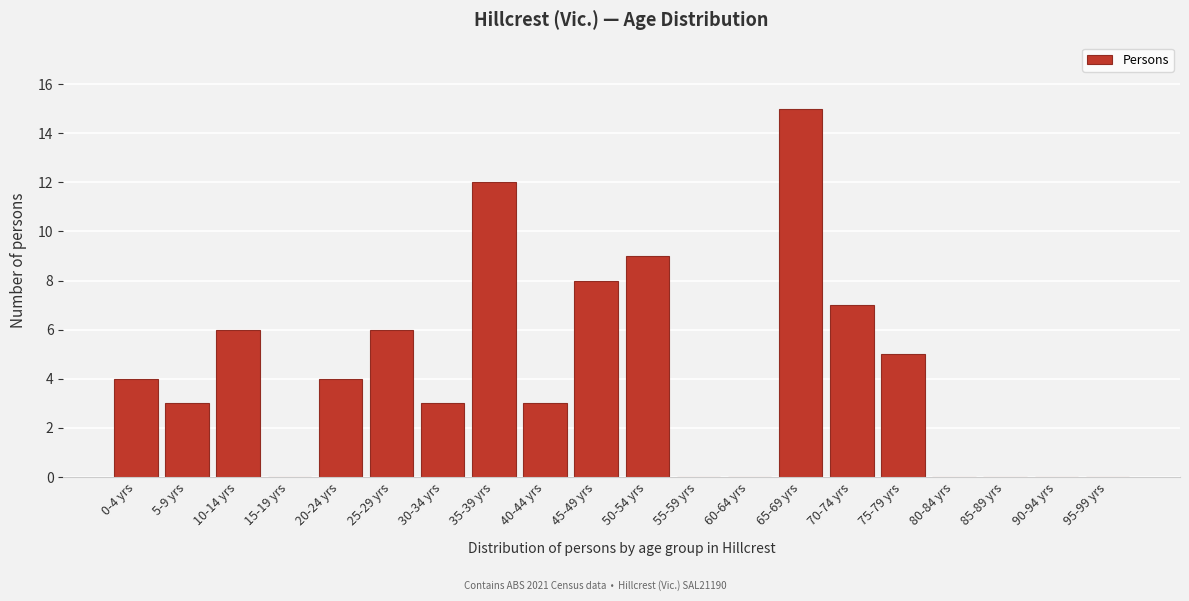

Reading left to right, list all the values displayed in this chart.

0-4 yrs=4	5-9 yrs=3	10-14 yrs=6	15-19 yrs=0	20-24 yrs=4	25-29 yrs=6	30-34 yrs=3	35-39 yrs=12	40-44 yrs=3	45-49 yrs=8	50-54 yrs=9	55-59 yrs=0	60-64 yrs=0	65-69 yrs=15	70-74 yrs=7	75-79 yrs=5	80-84 yrs=0	85-89 yrs=0	90-94 yrs=0	95-99 yrs=0